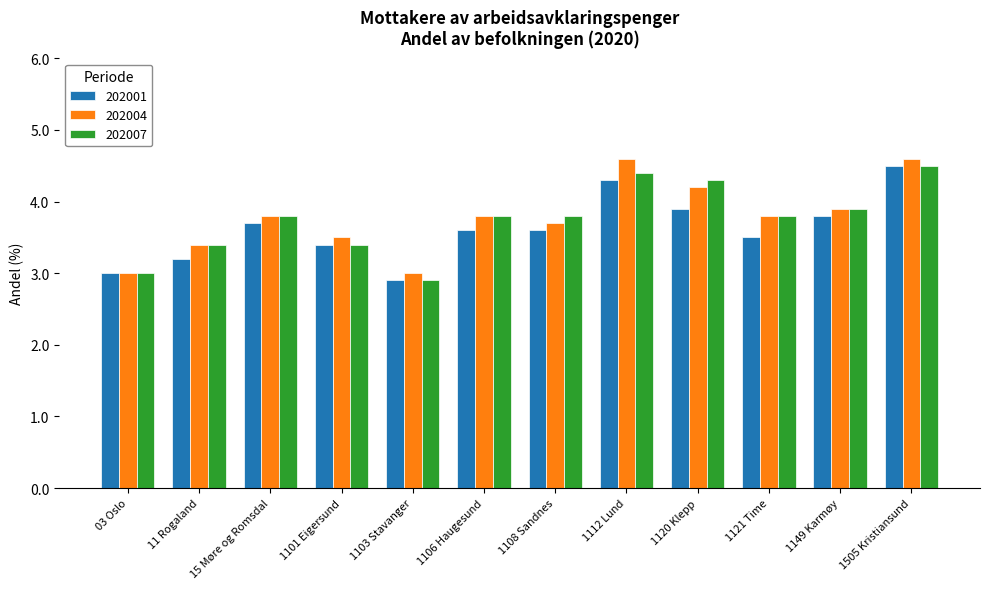

Which category has the lowest value across all series?

1103 Stavanger